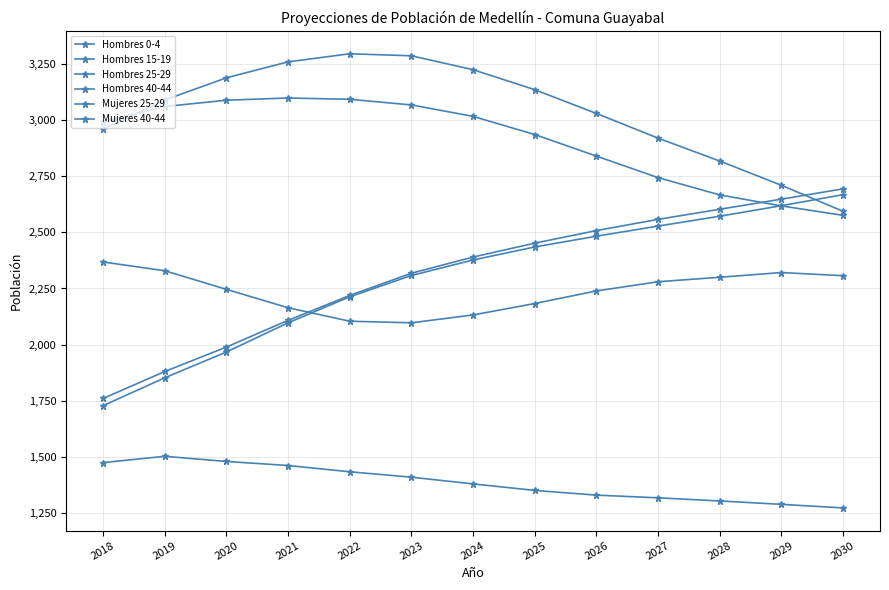

How many categories are shown in the chart?

13